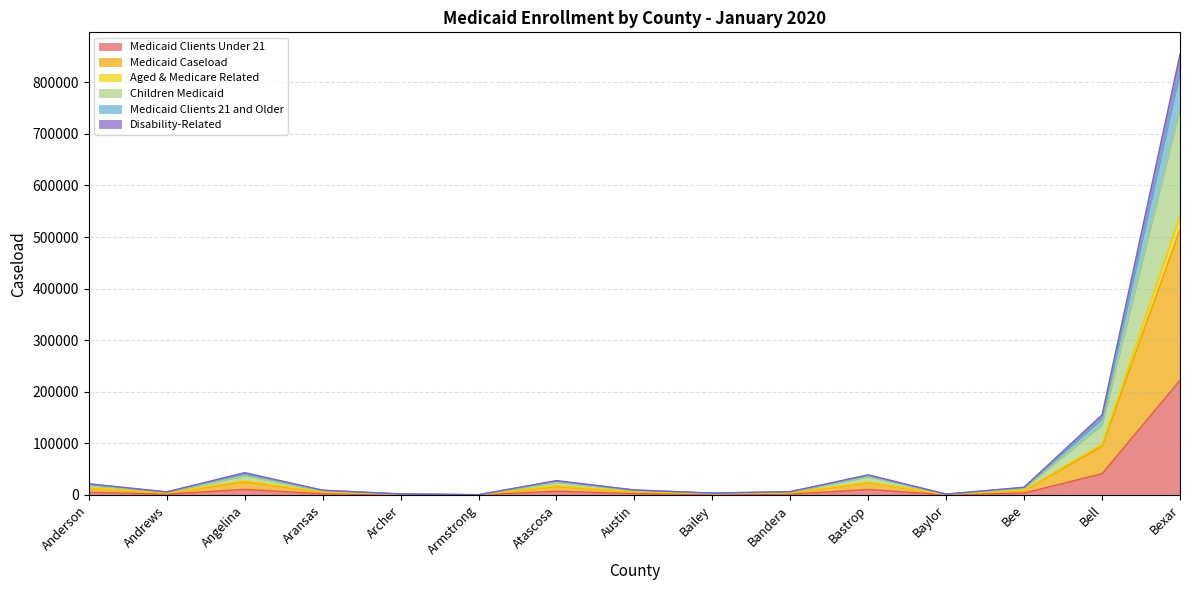

What is the label of the 5th point from the right?

Bastrop